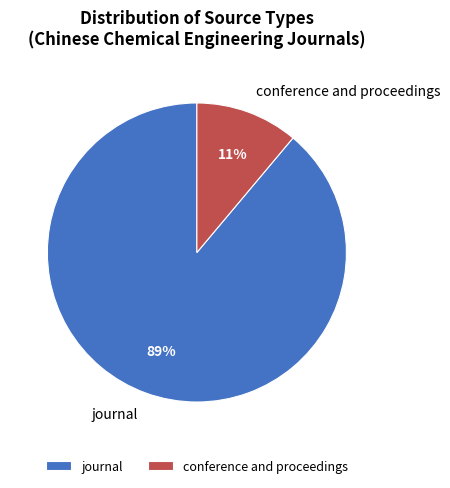

To the nearest percent, what is the difference between the largest and smallest slice percentages?

78%